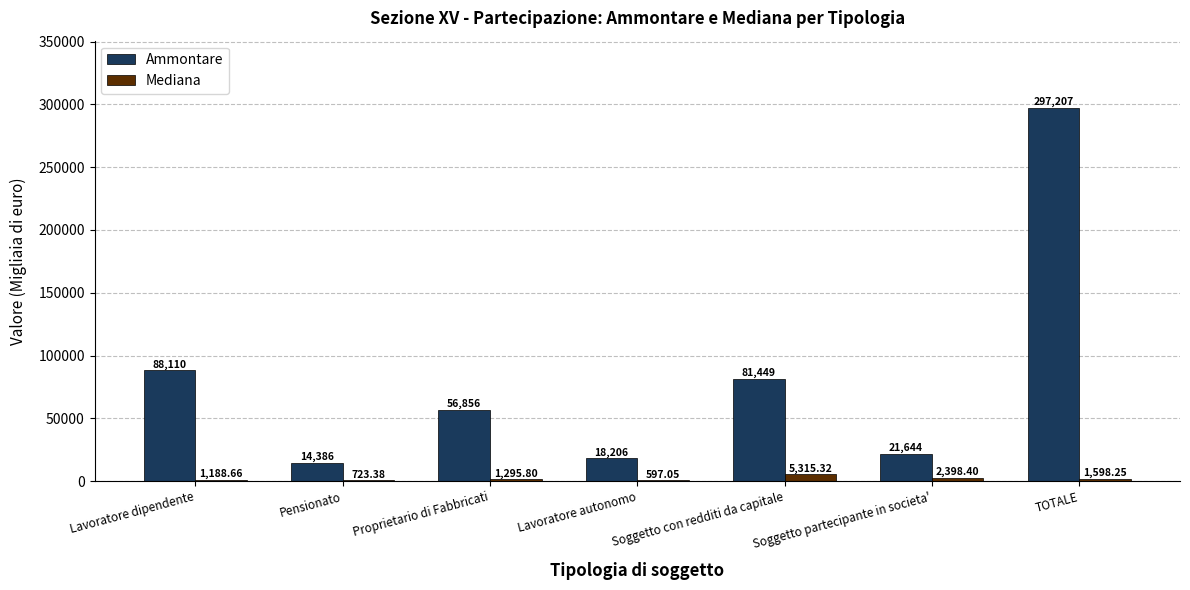

At which label is Ammontare closest to 155796?

Lavoratore dipendente